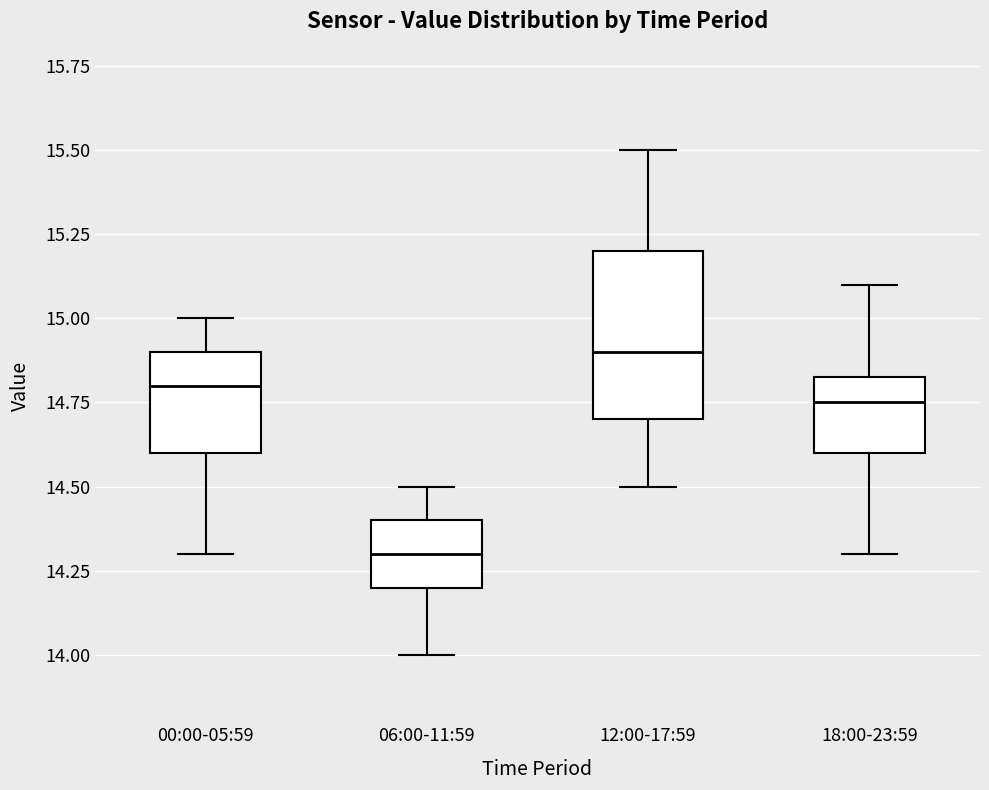

Reading left to right, transcribe this box plot: for each box, give where its median line is, the range the box spans, and where its two whiskers end, as read against the y-axis. The values are not printed on the chart, so give them approximately, as read against the axis.

00:00-05:59: median 14.80, box 14.60 to 14.90, whiskers 14.30 to 15.00
06:00-11:59: median 14.30, box 14.20 to 14.40, whiskers 14.00 to 14.50
12:00-17:59: median 14.90, box 14.70 to 15.20, whiskers 14.50 to 15.50
18:00-23:59: median 14.75, box 14.60 to 14.85, whiskers 14.30 to 15.10